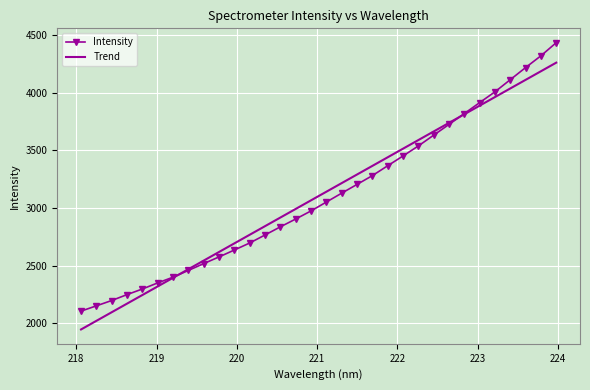

List the series in order of their peak value, highest first.

Intensity, Trend